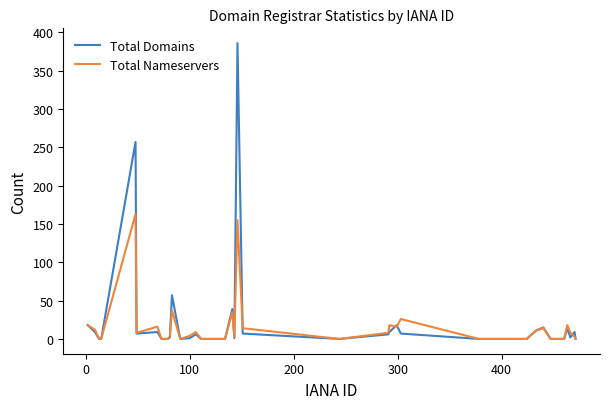

What is the maximum value shown in the chart?

386